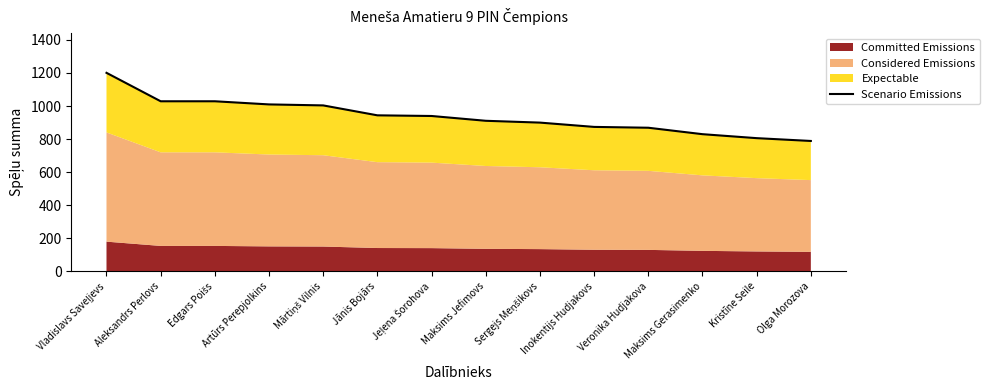

Rank the categories by value from lowest to highest.

Olga Morozova, Kristīne Seile, Maksims Gerasimenko, Veronika Hudjakova, Inokentijs Hudjakovs, Sergejs Meņšikovs, Maksims Jefimovs, Jeļena Šorohova, Jānis Bojārs, Mārtiņš Vilnis, Artūrs Perepjolkins, Aleksandrs Perlovs, Edgars Poišs, Vladislavs Saveļjevs